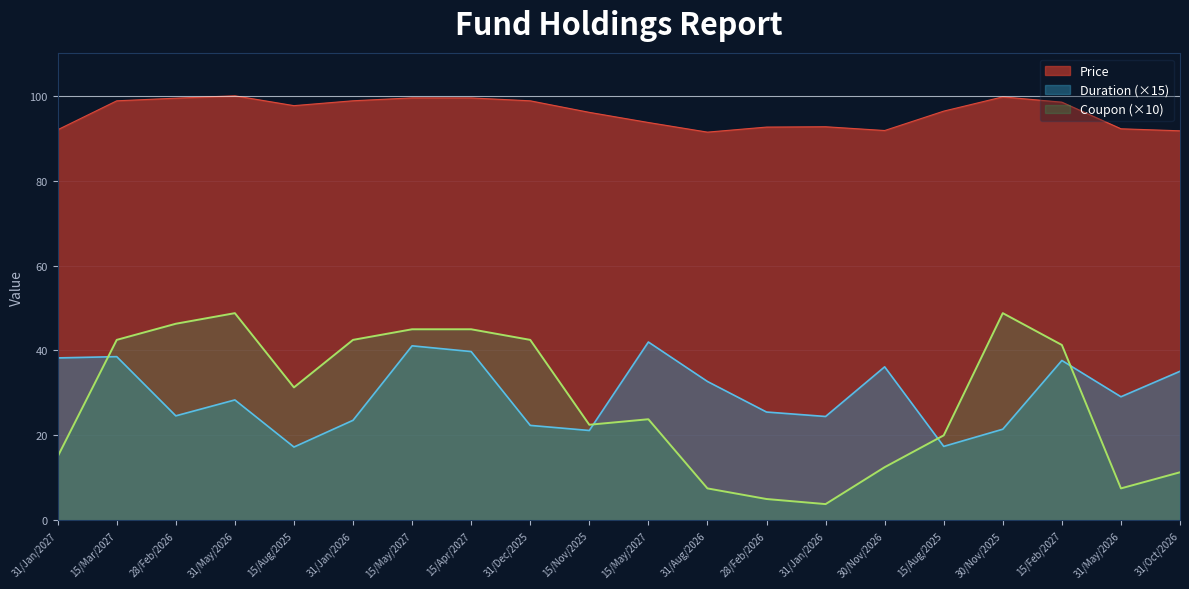

What is the label of the 15th point from the left?

30/Nov/2026